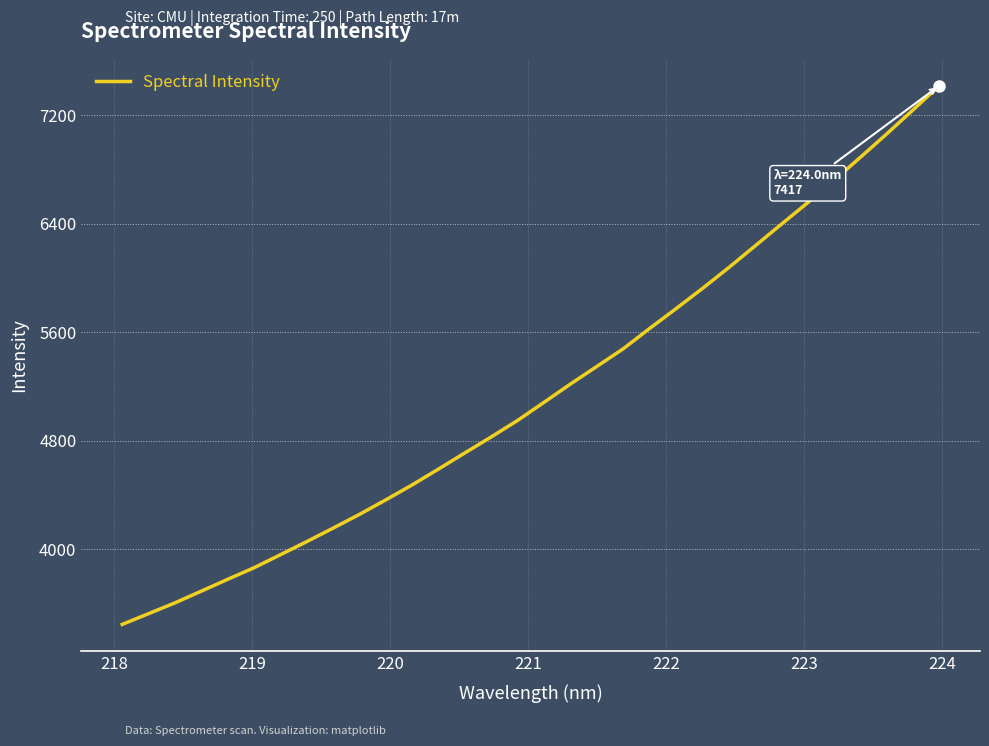

What is the greatest value displayed?

7417.3